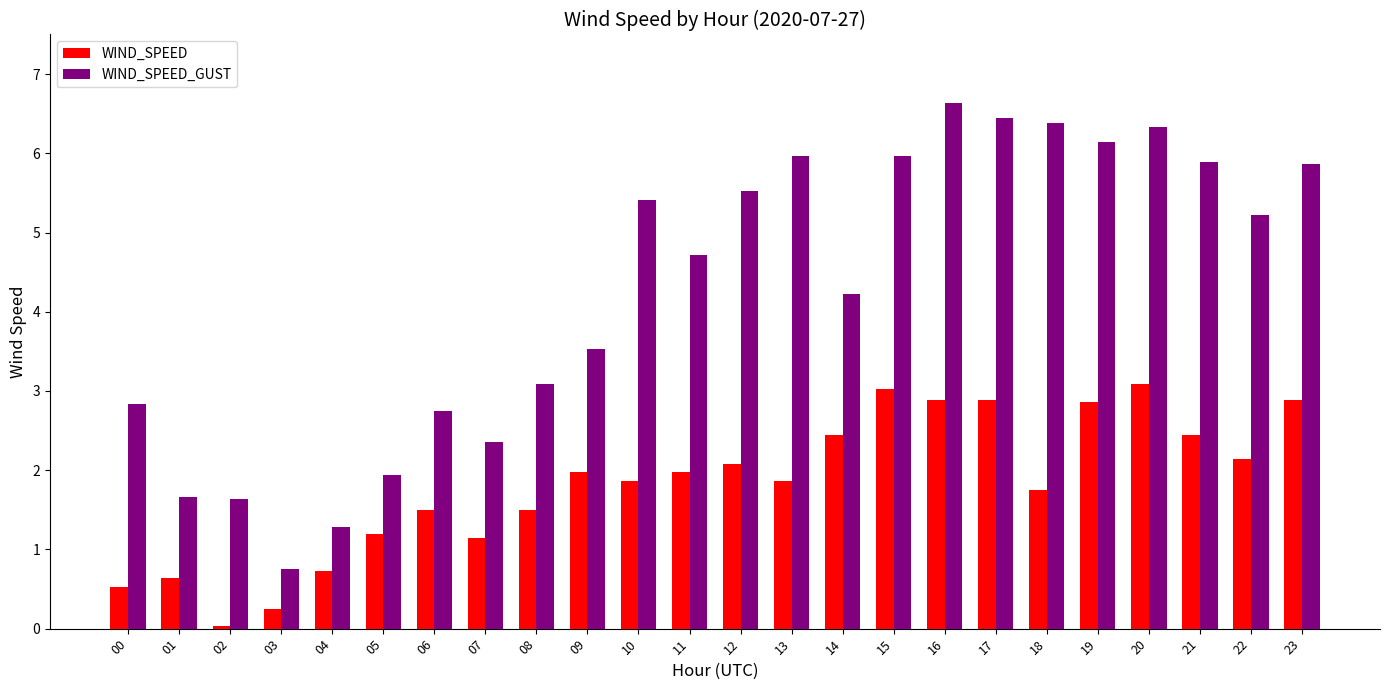

Rank the series by their maximum value, from highest to lowest.

WIND_SPEED_GUST, WIND_SPEED